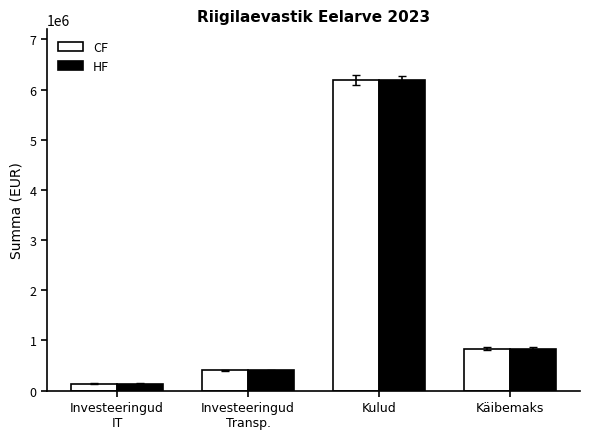

What are all the series names shown in the legend?

CF, HF